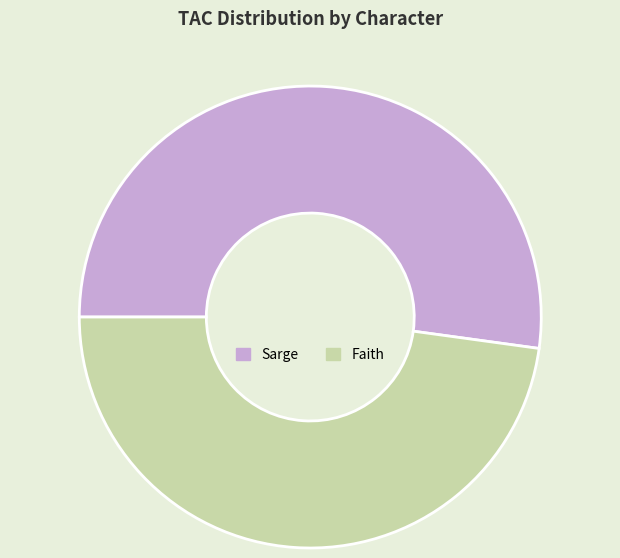

Which category accounts for the majority?

Sarge